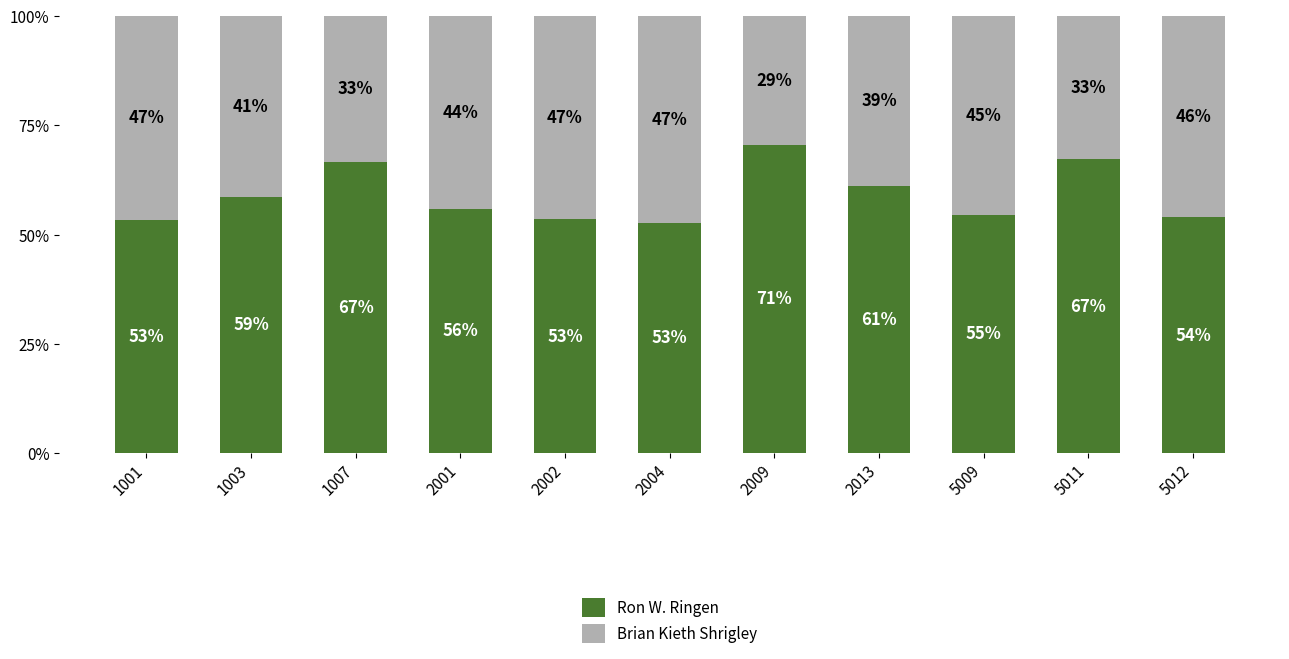

Does the chart contain any negative values?

No